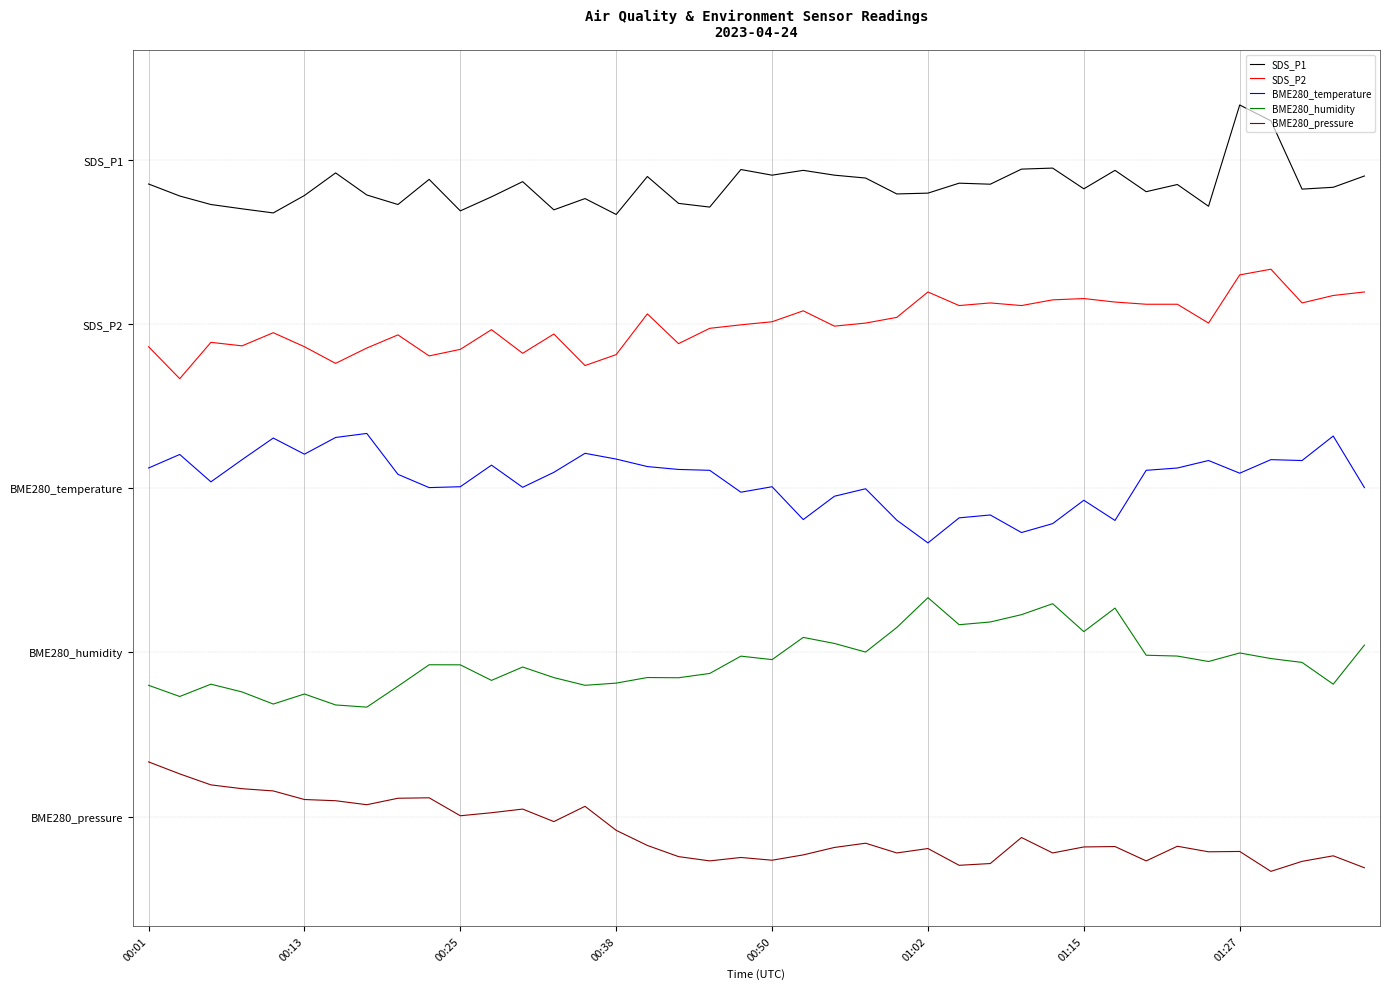

Reading left to right, list all the values displayed in this chart.

SDS_P1: 11.6	11.3	11.2	11.1	11.0	11.3	11.8	11.4	11.2	11.6	11.1	11.3	11.6	11.1	11.3	11.0	11.7	11.2	11.1	11.8	11.7	11.8	11.7	11.7	11.4	11.4	11.6	11.6	11.8	11.8	11.5	11.8	11.4	11.5	11.1	13.0	12.7	11.5	11.5	11.7
SDS_P2: 8.6	8.0	8.7	8.6	8.8	8.6	8.3	8.6	8.8	8.4	8.5	8.9	8.5	8.8	8.2	8.4	9.2	8.6	8.9	9.0	9.0	9.2	9.0	9.0	9.1	9.6	9.3	9.4	9.3	9.4	9.5	9.4	9.4	9.4	9.0	9.9	10.0	9.4	9.5	9.6
BME280_temperature: 6.4	6.6	6.1	6.5	6.9	6.6	6.9	7.0	6.3	6.0	6.0	6.4	6.0	6.3	6.6	6.5	6.4	6.3	6.3	5.9	6.0	5.4	5.9	6.0	5.4	5.0	5.5	5.5	5.2	5.4	5.8	5.4	6.3	6.4	6.5	6.3	6.5	6.5	7.0	6.0
BME280_humidity: 2.4	2.2	2.4	2.3	2.1	2.2	2.0	2.0	2.4	2.8	2.8	2.5	2.7	2.5	2.4	2.4	2.5	2.5	2.6	2.9	2.9	3.3	3.2	3.0	3.5	4.0	3.5	3.6	3.7	3.9	3.4	3.8	2.9	2.9	2.8	3.0	2.9	2.8	2.4	3.1
BME280_pressure: 1.0	0.8	0.6	0.5	0.5	0.3	0.3	0.2	0.3	0.3	0.0	0.1	0.1	-0.1	0.2	-0.3	-0.5	-0.7	-0.8	-0.7	-0.8	-0.7	-0.6	-0.5	-0.7	-0.6	-0.9	-0.9	-0.4	-0.7	-0.6	-0.5	-0.8	-0.5	-0.6	-0.6	-1.0	-0.8	-0.7	-0.9